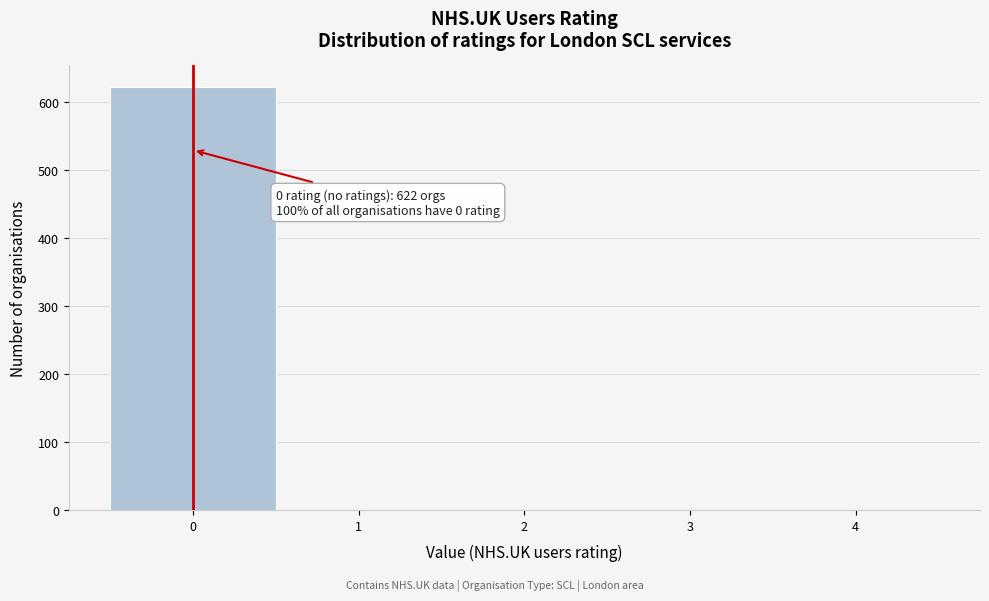

Reading left to right, what are all the values shown in this chart?

0=622	1=0	2=0	3=0	4=0